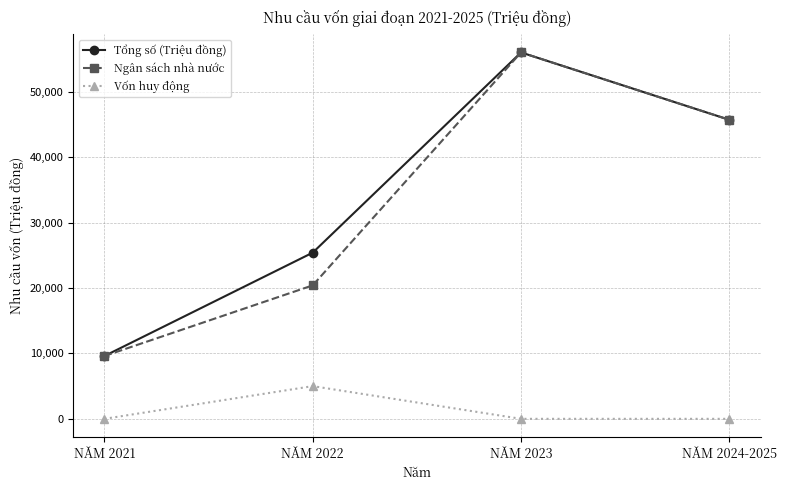

What are all the series names shown in the legend?

Tổng số (Triệu đồng), Ngân sách nhà nước, Vốn huy động